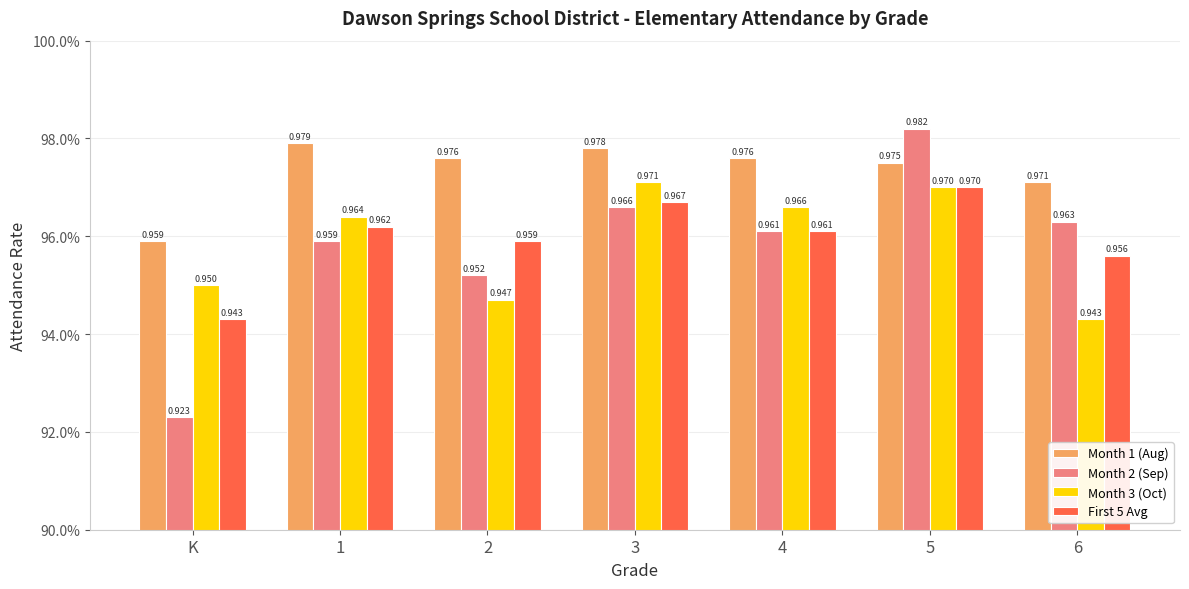

Reading left to right, extract all data points from this chart.

Month 1 (Aug): 1.0	1.0	1.0	1.0	1.0	1.0	1.0
Month 2 (Sep): 0.9	1.0	1.0	1.0	1.0	1.0	1.0
Month 3 (Oct): 0.9	1.0	0.9	1.0	1.0	1.0	0.9
First 5 Avg: 0.9	1.0	1.0	1.0	1.0	1.0	1.0